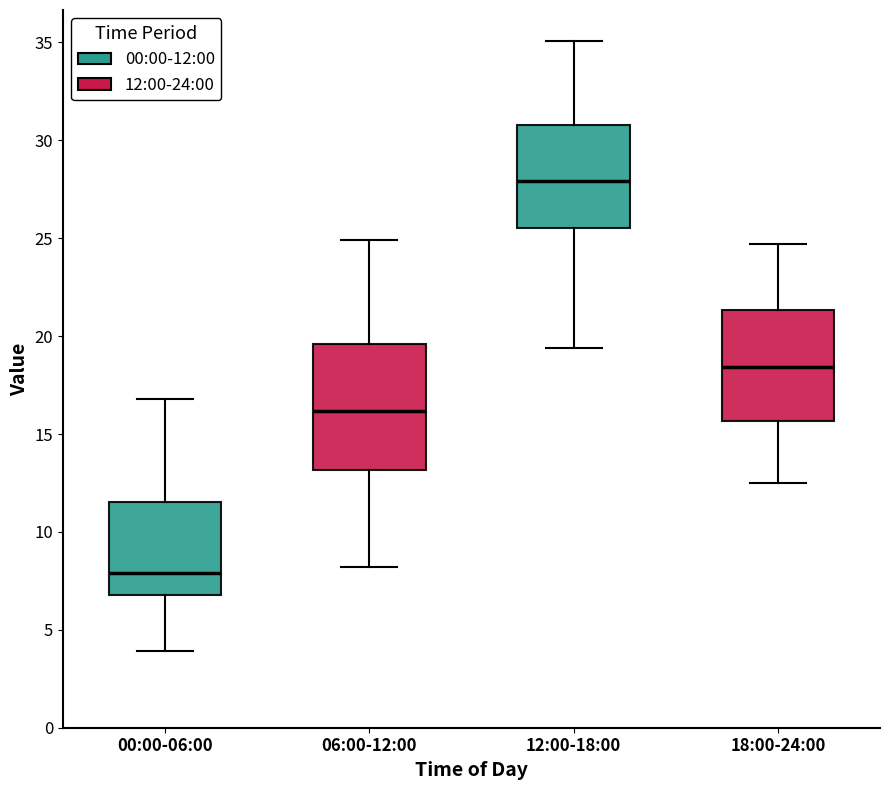

Which box has the highest median line?

12:00-18:00